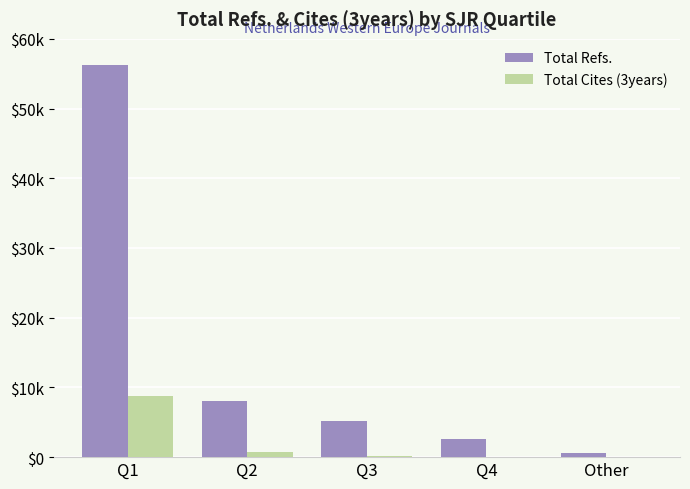

Is the value of Total Refs. at Other greater than the value of Total Cites (3years) at Q2?

No